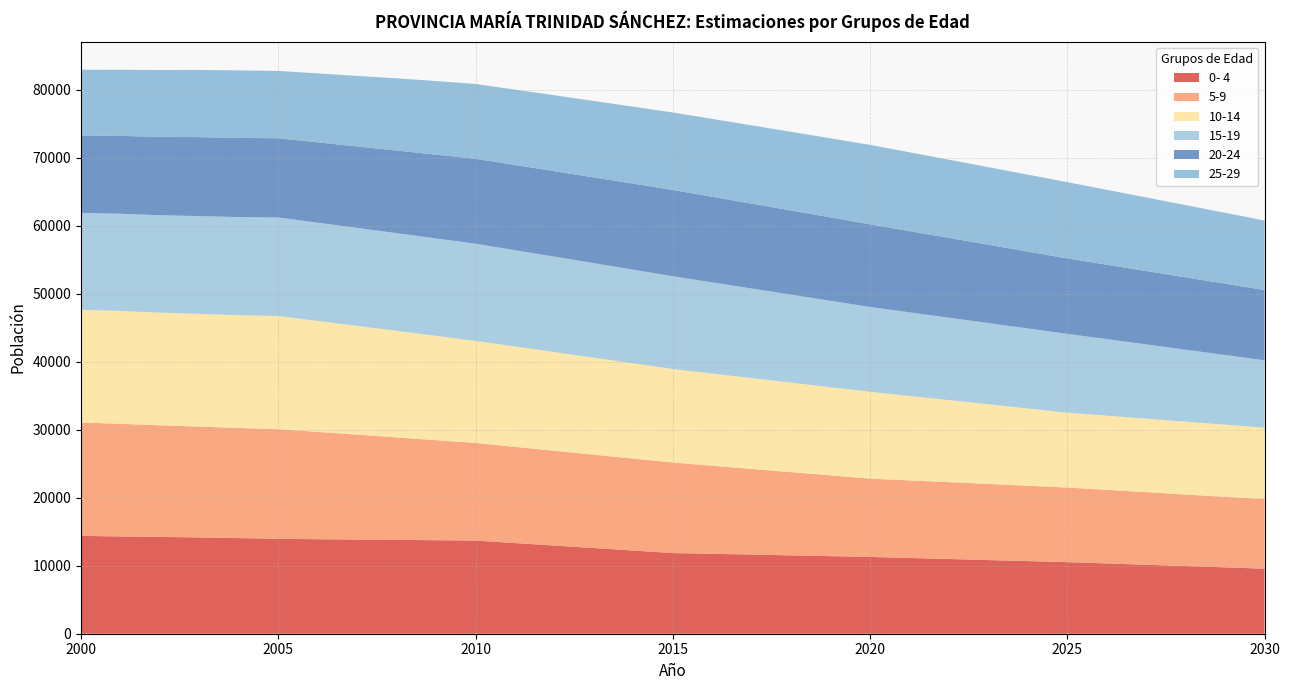

Reading left to right, transcribe all the data shown in this chart.

0- 4: 14396	14310	14250	14162	14072	13954	13906	13857	13808	13757	13706	13339	12972	12604	12235	11866	11754	11641	11528	11414	11300	11146	10993	10839	10684	10529	10338	10146	9954	9762	9569
5-9: 16676	16571	16415	16308	16199	16138	15784	15429	15073	14716	14357	14152	13946	13740	13533	13325	12964	12603	12242	11881	11518	11411	11305	11197	11088	10980	10830	10681	10531	10380	10229
10-14: 16597	16609	16574	16586	16595	16650	16328	16004	15680	15354	15026	14774	14520	14266	14010	13753	13559	13366	13170	12975	12779	12427	12073	11720	11366	11011	10914	10817	10719	10622	10523
15-19: 14251	14301	14339	14389	14439	14499	14460	14420	14379	14337	14296	14170	14042	13913	13783	13651	13418	13183	12948	12712	12475	12302	12129	11954	11779	11604	11266	10928	10588	10249	9909
20-24: 11391	11454	11534	11619	11655	11647	11816	11984	12153	12321	12488	12531	12573	12615	12656	12697	12591	12485	12377	12269	12159	11948	11735	11521	11307	11092	10942	10790	10638	10486	10333
25-29: 9673	9736	9825	9885	9924	9919	10148	10372	10623	10827	11011	11090	11168	11247	11325	11403	11461	11520	11578	11634	11692	11601	11508	11414	11319	11224	11027	10829	10630	10430	10230